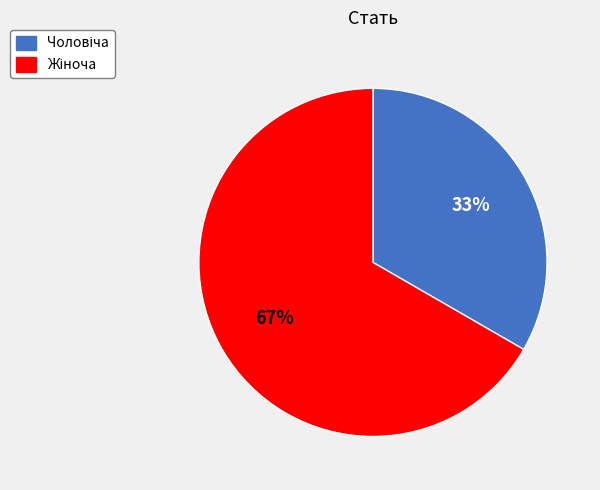

To the nearest percent, what is the average slice percentage?

50%